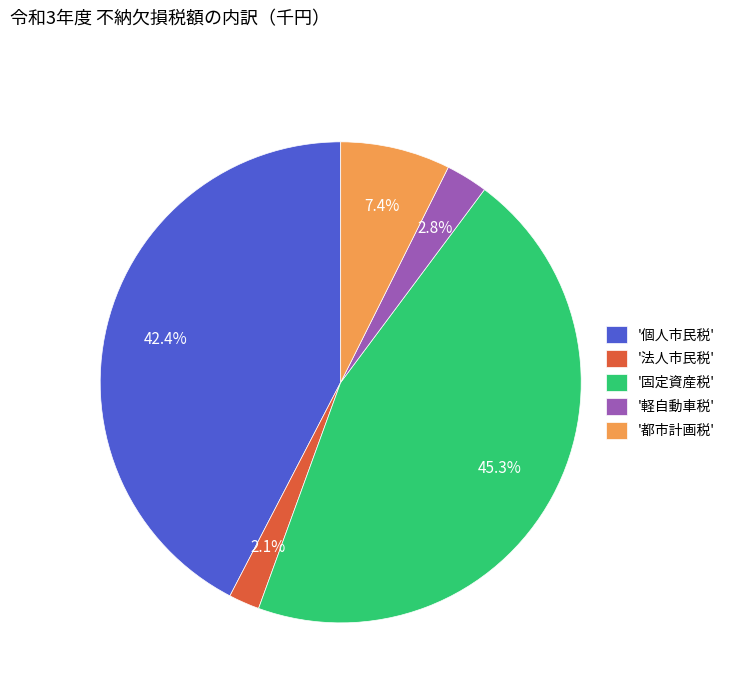

Is there a majority slice in this chart?

No